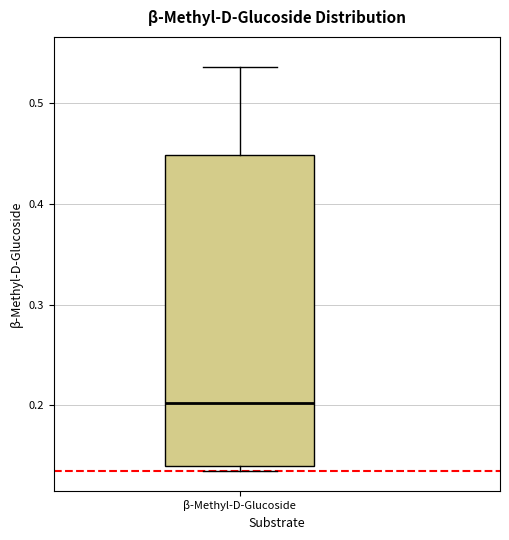

Transcribe this box plot: give where the median line is, the range the box spans, and where the two whiskers end, as read against the y-axis. The values are not printed on the chart, so give them approximately, as read against the axis.

median 0.20, box 0.14 to 0.45, whiskers 0.14 (just below the box's lower edge) to 0.54